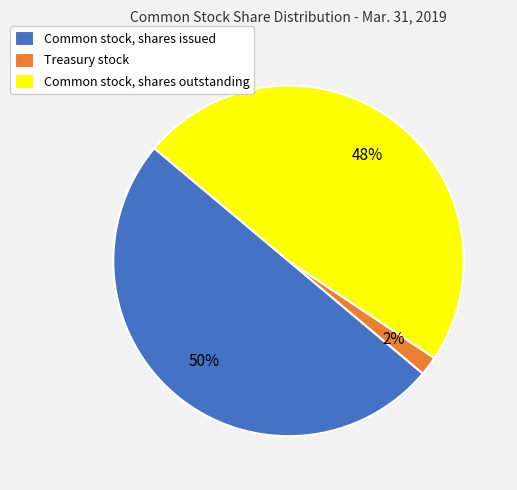

To the nearest percent, what is the difference between the Common stock, shares issued and Treasury stock slice percentages?

48%